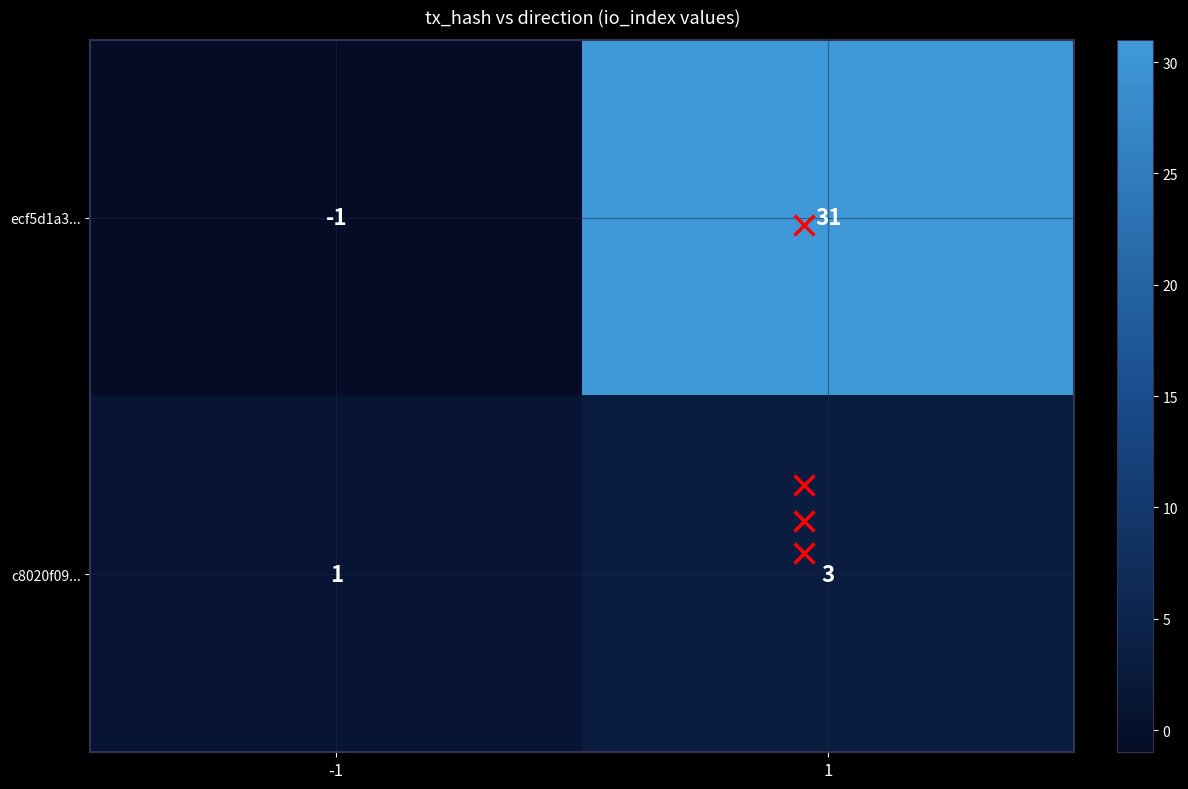

Which series has the largest range (max minus min)?

ecf5d1a3...